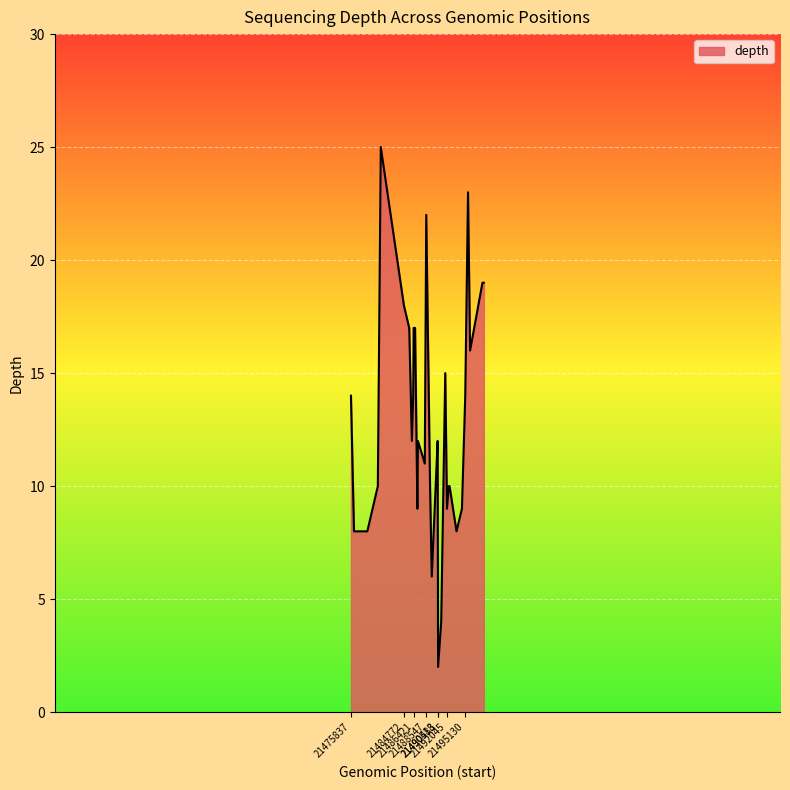

What is the greatest value displayed?

25